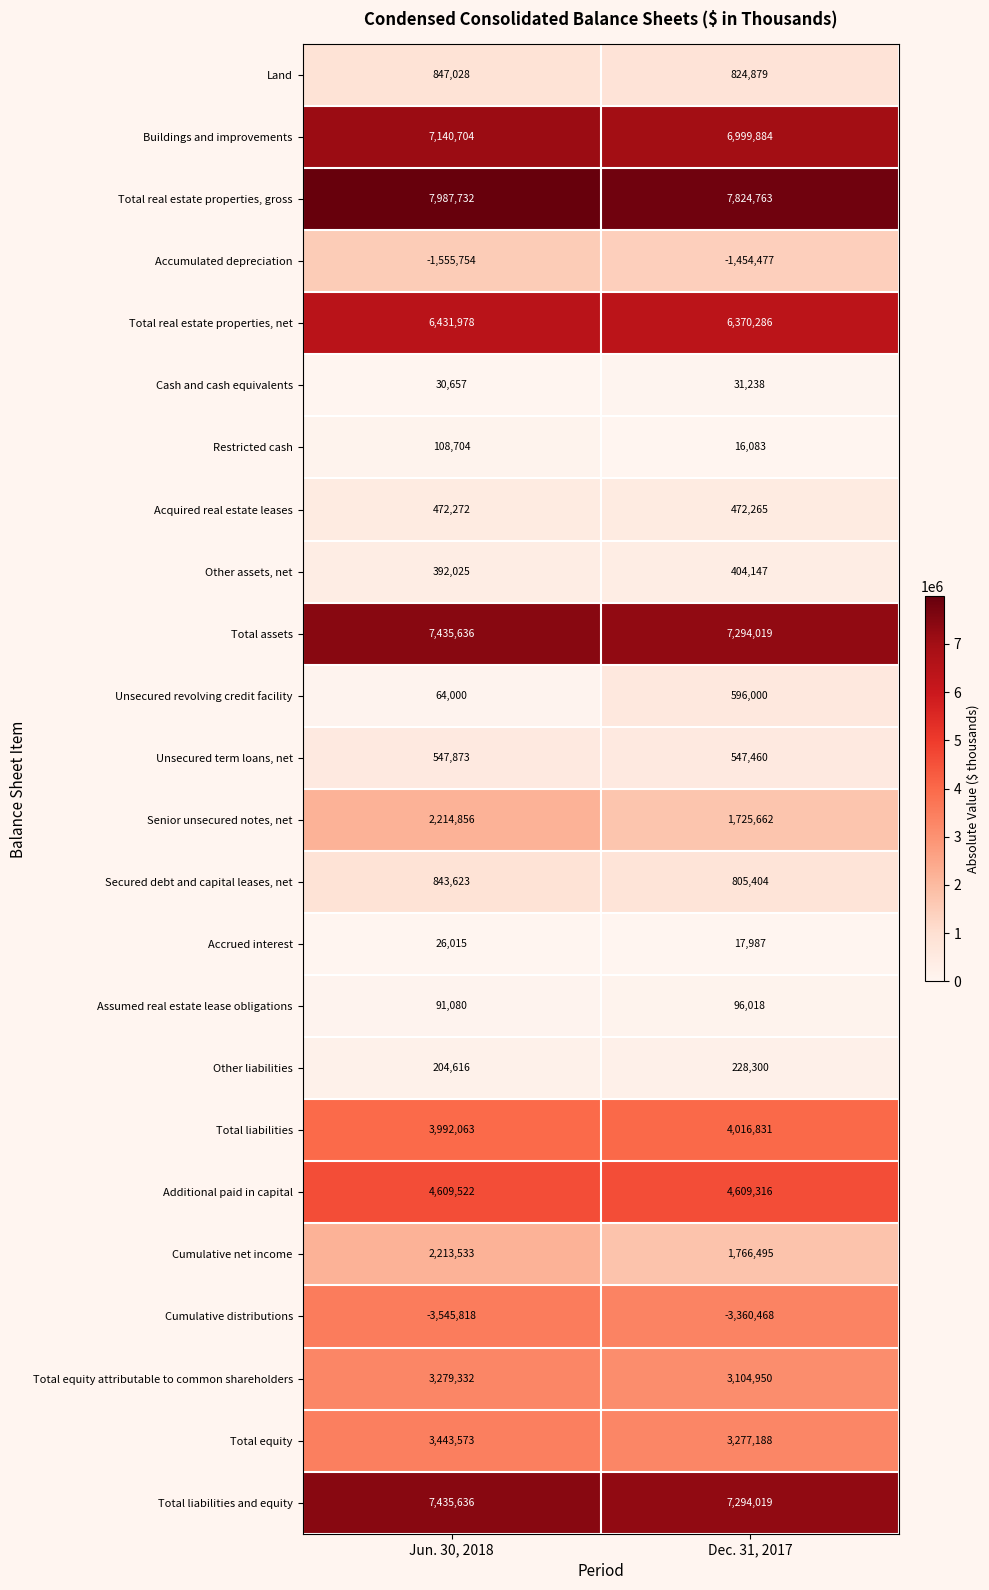

List the labels in order of Accumulated depreciation value, largest first.

Dec. 31, 2017, Jun. 30, 2018